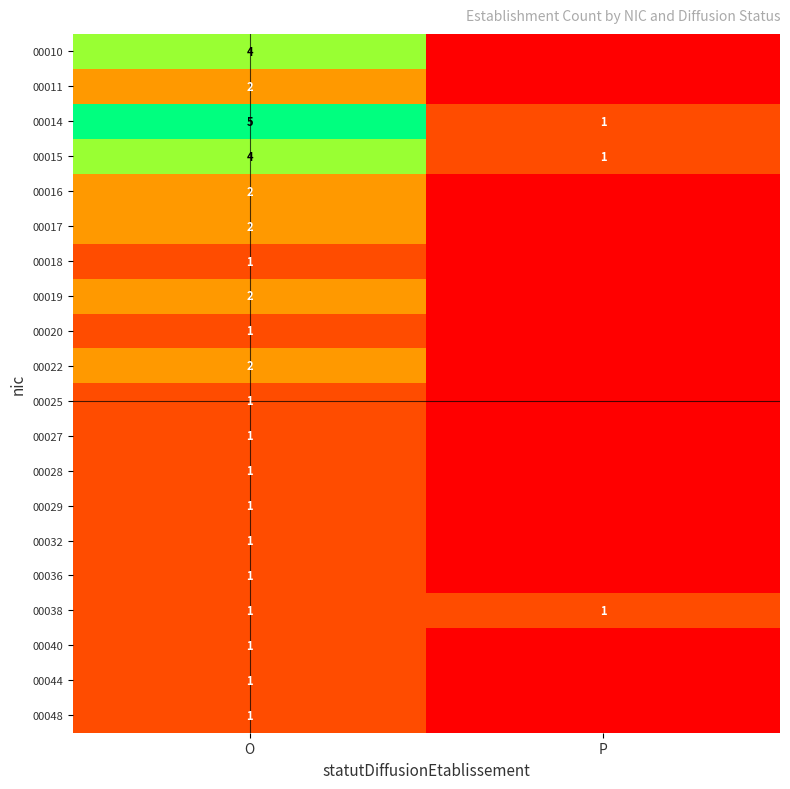

What is the total value across all series at O?

35